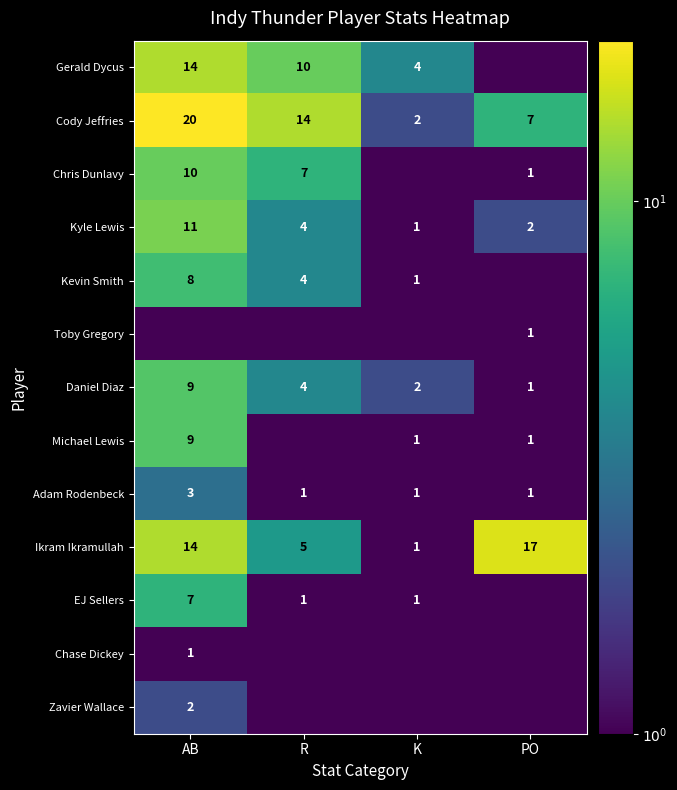

What is the highest value of the Cody Jeffries series?

20.0